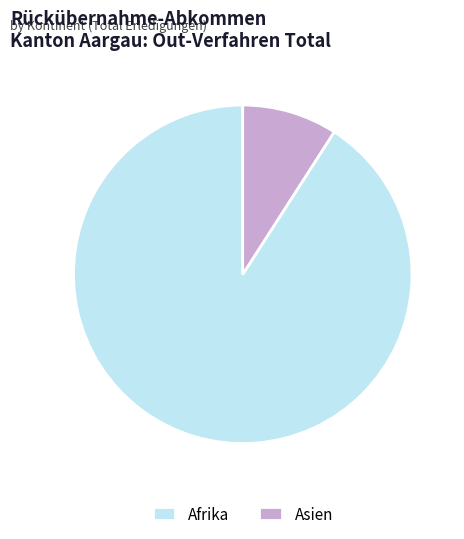

Which slice is the smallest?

Asien